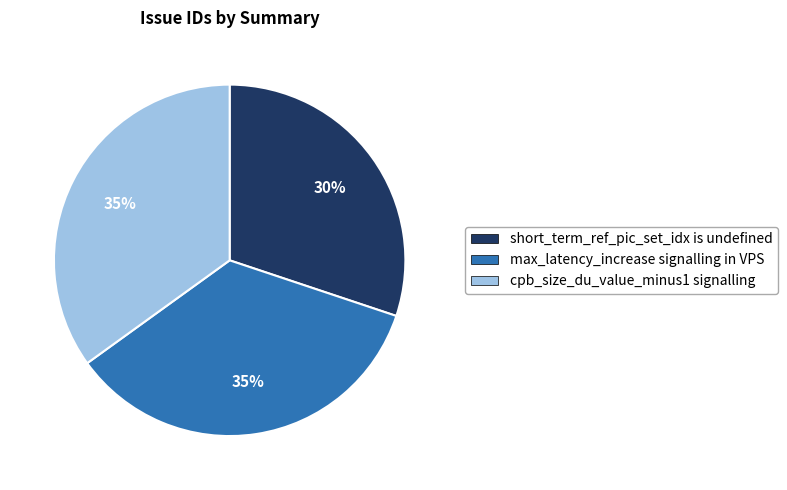

Which slice is the smallest?

short_term_ref_pic_set_idx is undefined